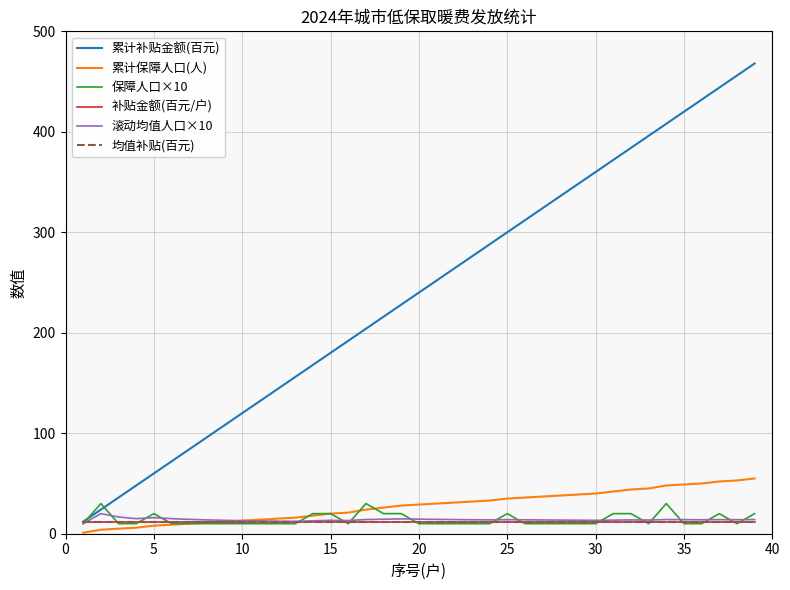

Reading right to left, transcribe all the data shown in this chart.

累计补贴金额(百元): 468.0	456.0	444.0	432.0	420.0	408.0	396.0	384.0	372.0	360.0	348.0	336.0	324.0	312.0	300.0	288.0	276.0	264.0	252.0	240.0	228.0	216.0	204.0	192.0	180.0	168.0	156.0	144.0	132.0	120.0	108.0	96.0	84.0	72.0	60.0	48.0	36.0	24.0	12.0
累计保障人口(人): 55.0	53.0	52.0	50.0	49.0	48.0	45.0	44.0	42.0	40.0	39.0	38.0	37.0	36.0	35.0	33.0	32.0	31.0	30.0	29.0	28.0	26.0	24.0	21.0	20.0	18.0	16.0	15.0	14.0	13.0	12.0	11.0	10.0	9.0	8.0	6.0	5.0	4.0	1.0
保障人口×10: 20.0	10.0	20.0	10.0	10.0	30.0	10.0	20.0	20.0	10.0	10.0	10.0	10.0	10.0	20.0	10.0	10.0	10.0	10.0	10.0	20.0	20.0	30.0	10.0	20.0	20.0	10.0	10.0	10.0	10.0	10.0	10.0	10.0	10.0	20.0	10.0	10.0	30.0	10.0
补贴金额(百元/户): 12.0	12.0	12.0	12.0	12.0	12.0	12.0	12.0	12.0	12.0	12.0	12.0	12.0	12.0	12.0	12.0	12.0	12.0	12.0	12.0	12.0	12.0	12.0	12.0	12.0	12.0	12.0	12.0	12.0	12.0	12.0	12.0	12.0	12.0	12.0	12.0	12.0	12.0	12.0
滚动均值人口×10: 14.1	13.9	14.1	13.9	14.0	14.1	13.6	13.8	13.5	13.3	13.4	13.6	13.7	13.8	14.0	13.8	13.9	14.1	14.3	14.5	14.7	14.4	14.1	13.1	13.3	12.9	12.3	12.5	12.7	13.0	13.3	13.8	14.3	15.0	16.0	15.0	16.7	20.0	10.0
均值补贴(百元): 12.0	12.0	12.0	12.0	12.0	12.0	12.0	12.0	12.0	12.0	12.0	12.0	12.0	12.0	12.0	12.0	12.0	12.0	12.0	12.0	12.0	12.0	12.0	12.0	12.0	12.0	12.0	12.0	12.0	12.0	12.0	12.0	12.0	12.0	12.0	12.0	12.0	12.0	12.0